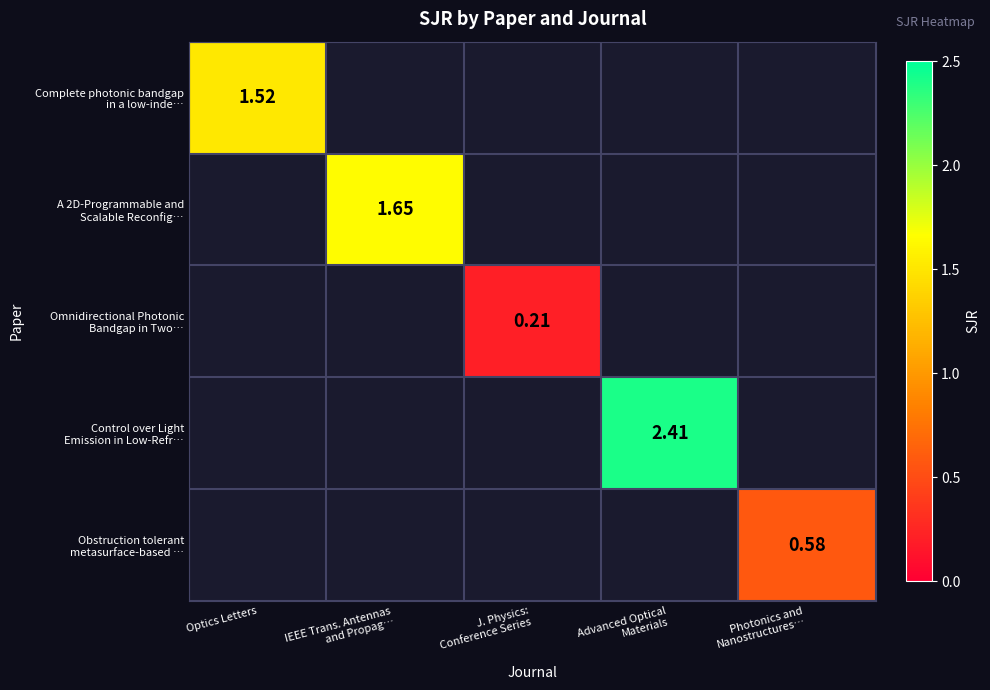

At how many categories does at least one series exceed 1?

3